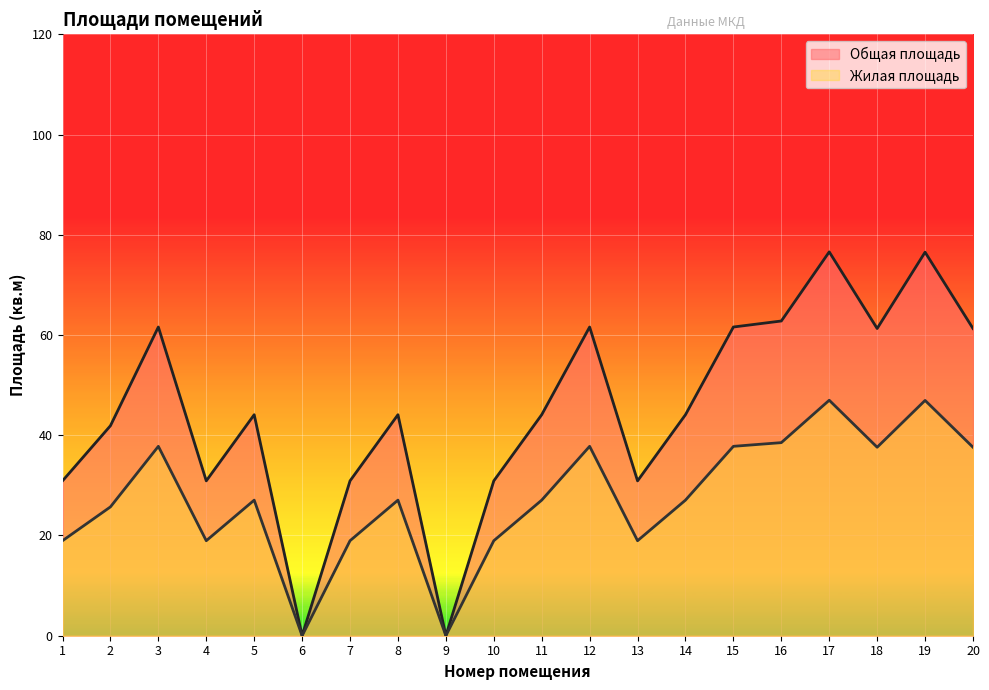

True or false: Жилая площадь and Общая площадь intersect in this chart.

False